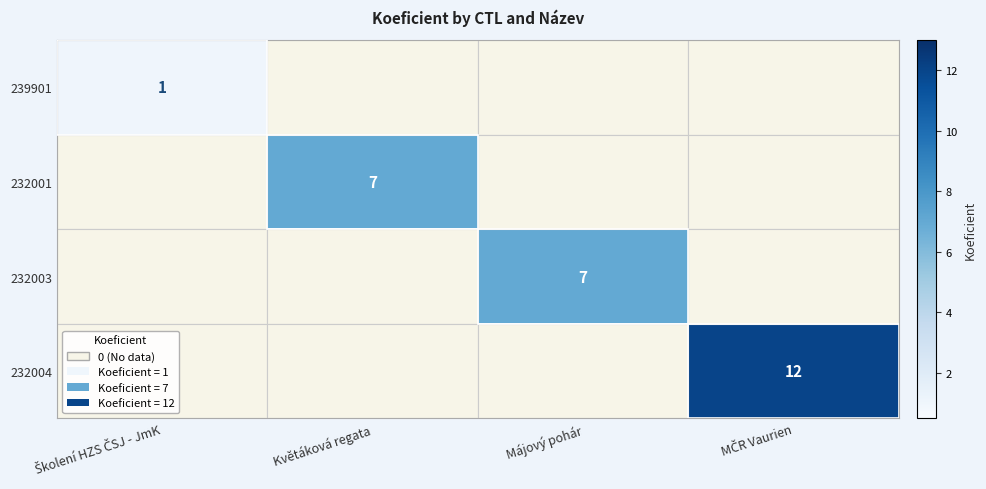

Count the number of categories in the chart.

4